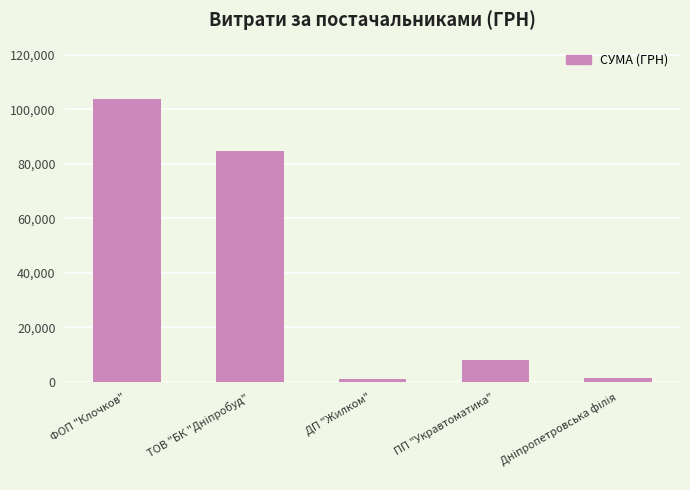

The value at ФОП "Клочков" is 58829.6. True or false?

False